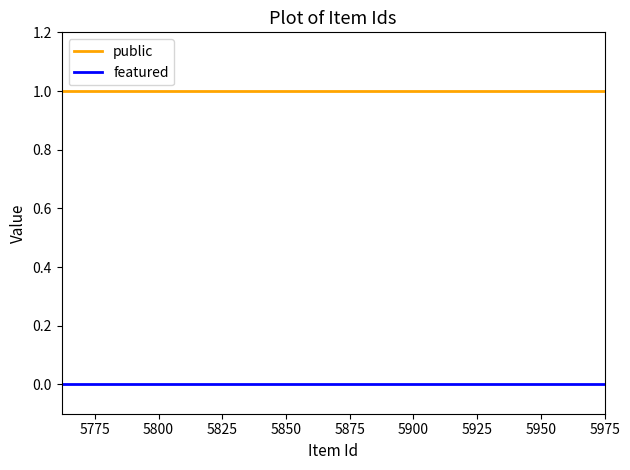

Is this an area chart (filled region under the line)?

No